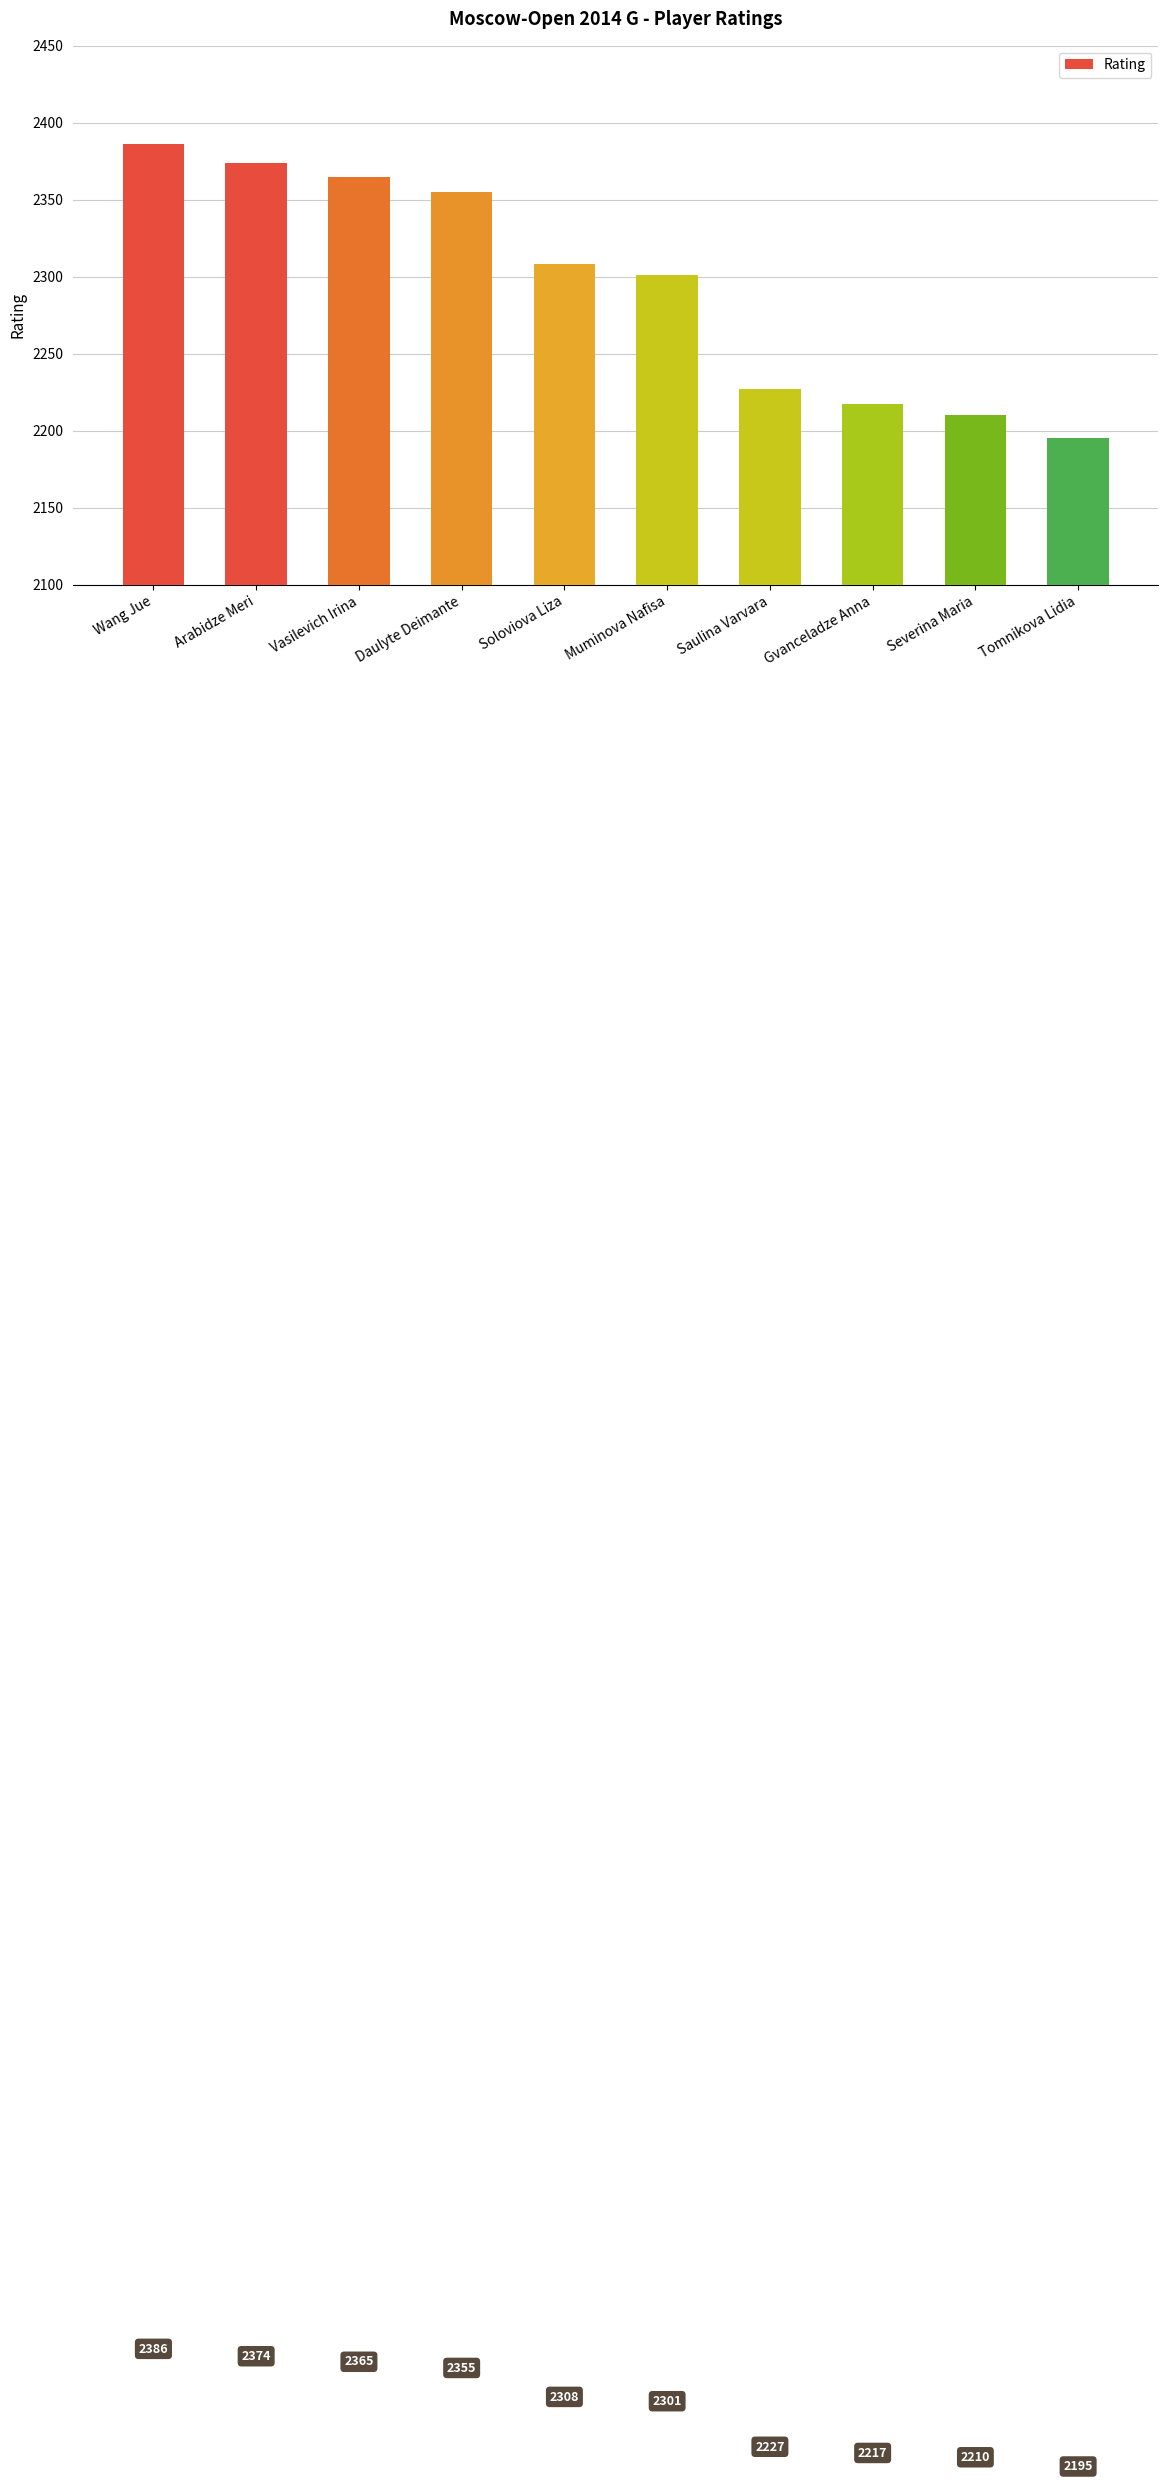

What is the smallest value displayed?

2195